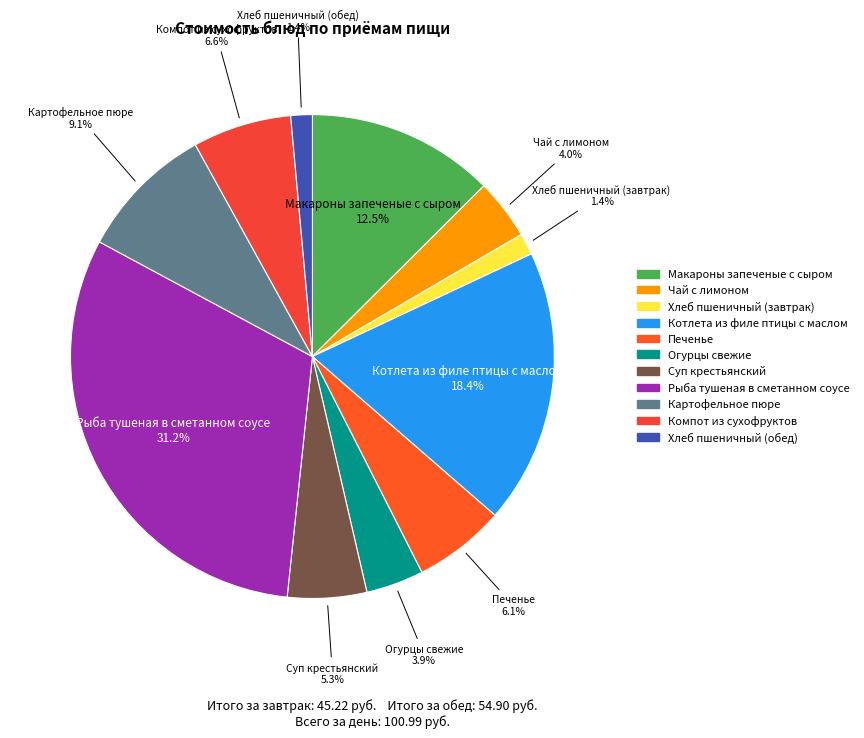

Is there a majority slice in this chart?

No